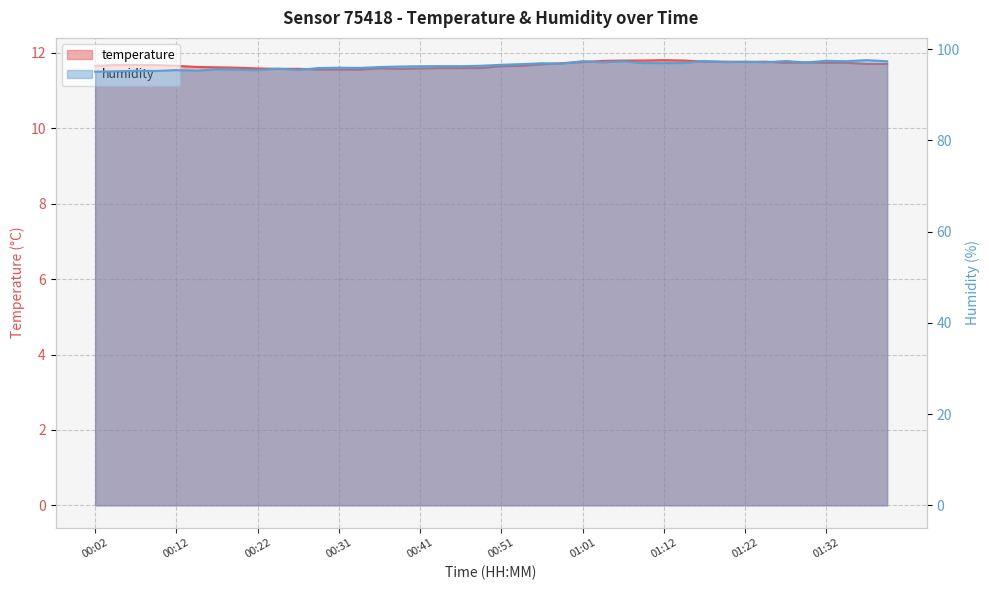

What is the label of the 31st point from the right?

00:24